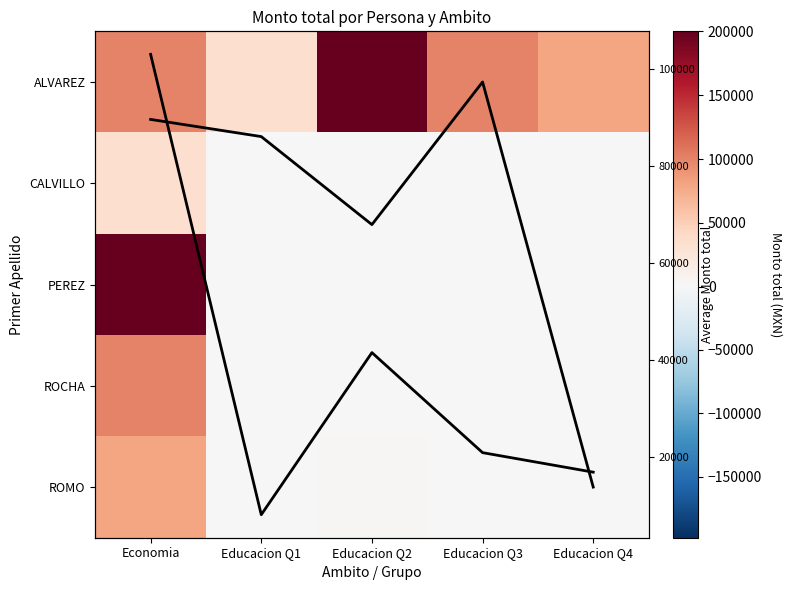

Which has a higher value, Educacion Q4 or Educacion Q1?

Educacion Q4